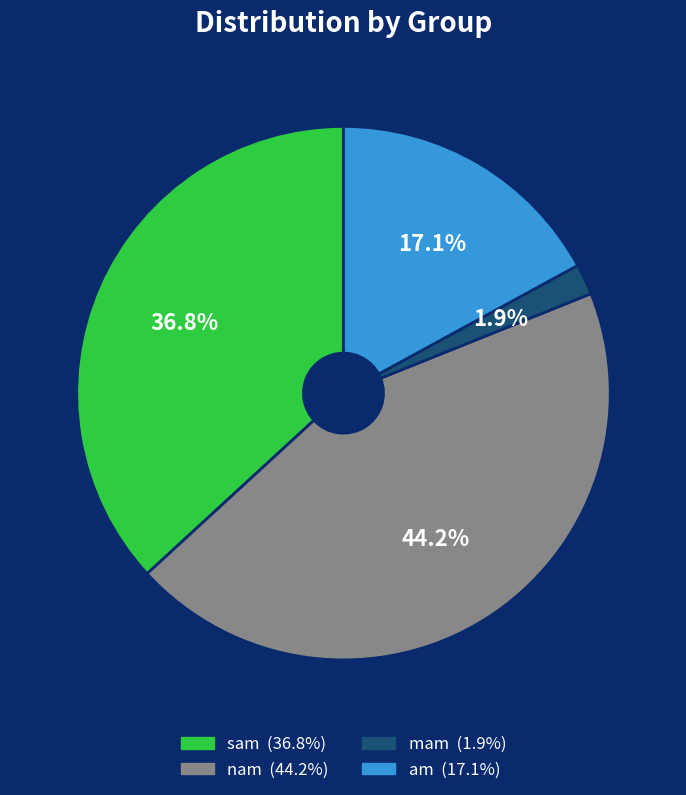

Is it true that am is 17% of the pie?

True